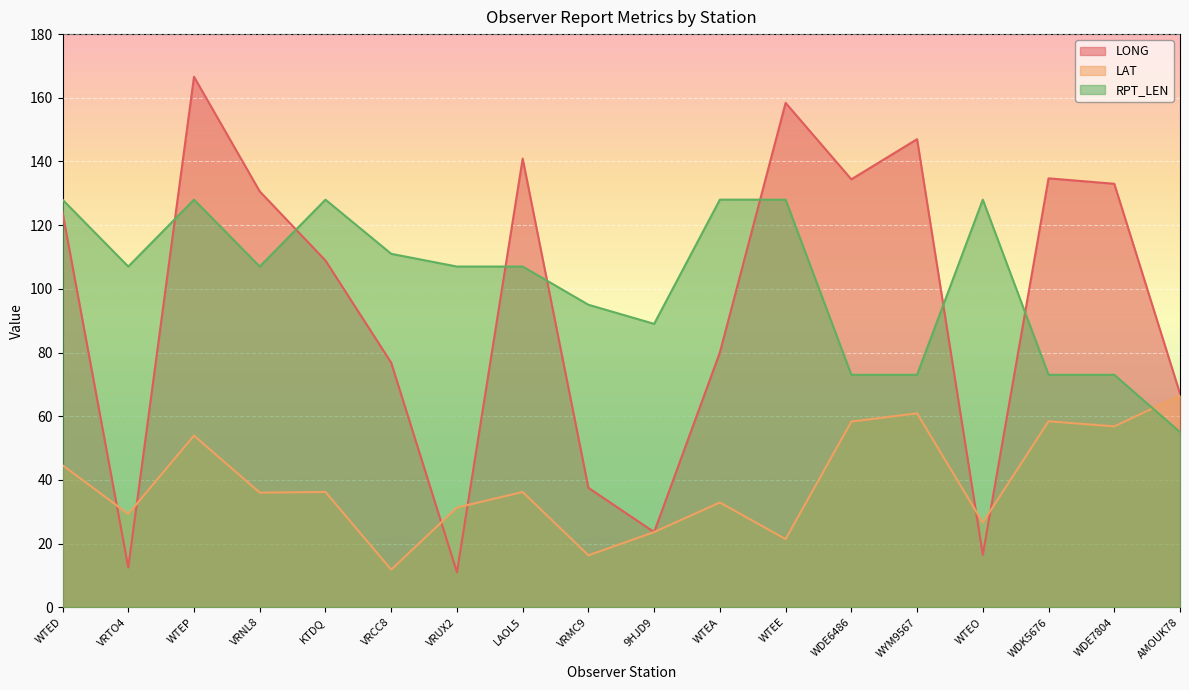

The LONG series shows 55.4 at VRNL8. True or false?

False